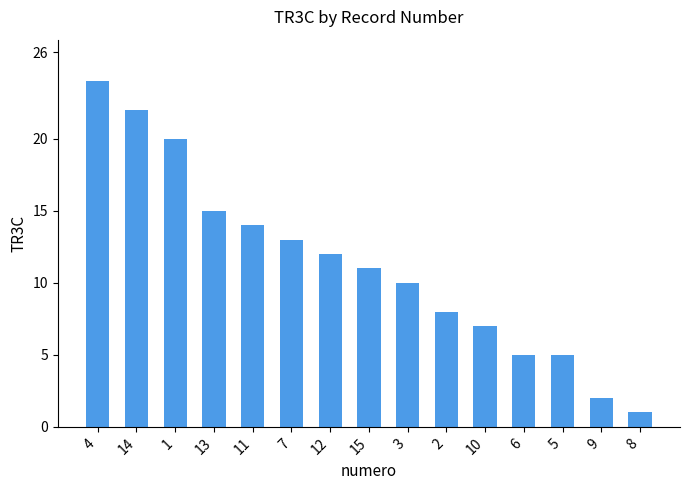

What is the ratio of the value at 13 to the value at 12?

1.2